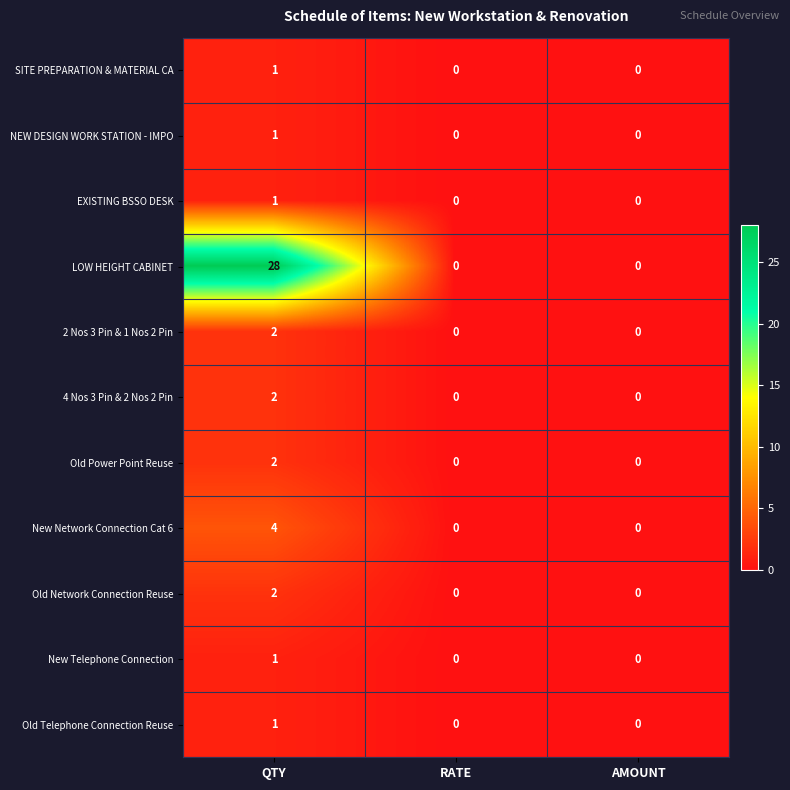

What is the difference between the maximum and minimum values in the New Network Connection Cat 6 series?

4